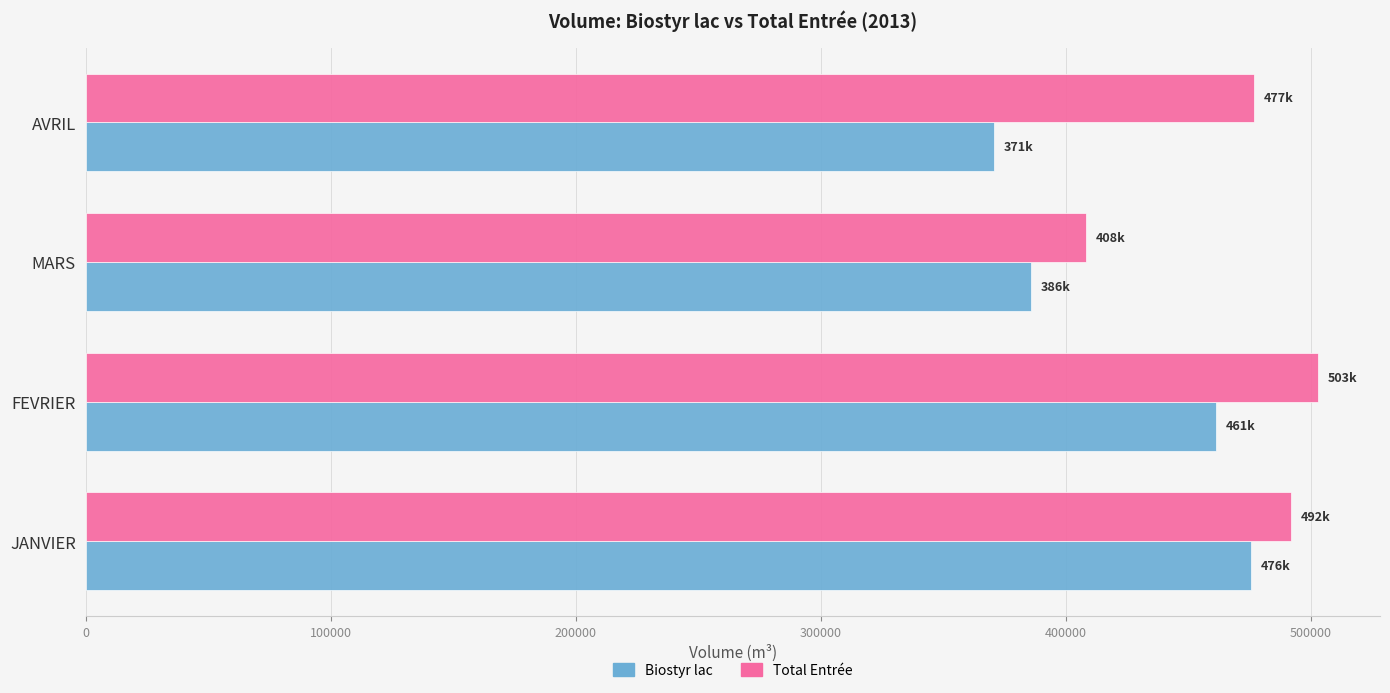

Where is Total Entrée nearest to the value 455563?

AVRIL